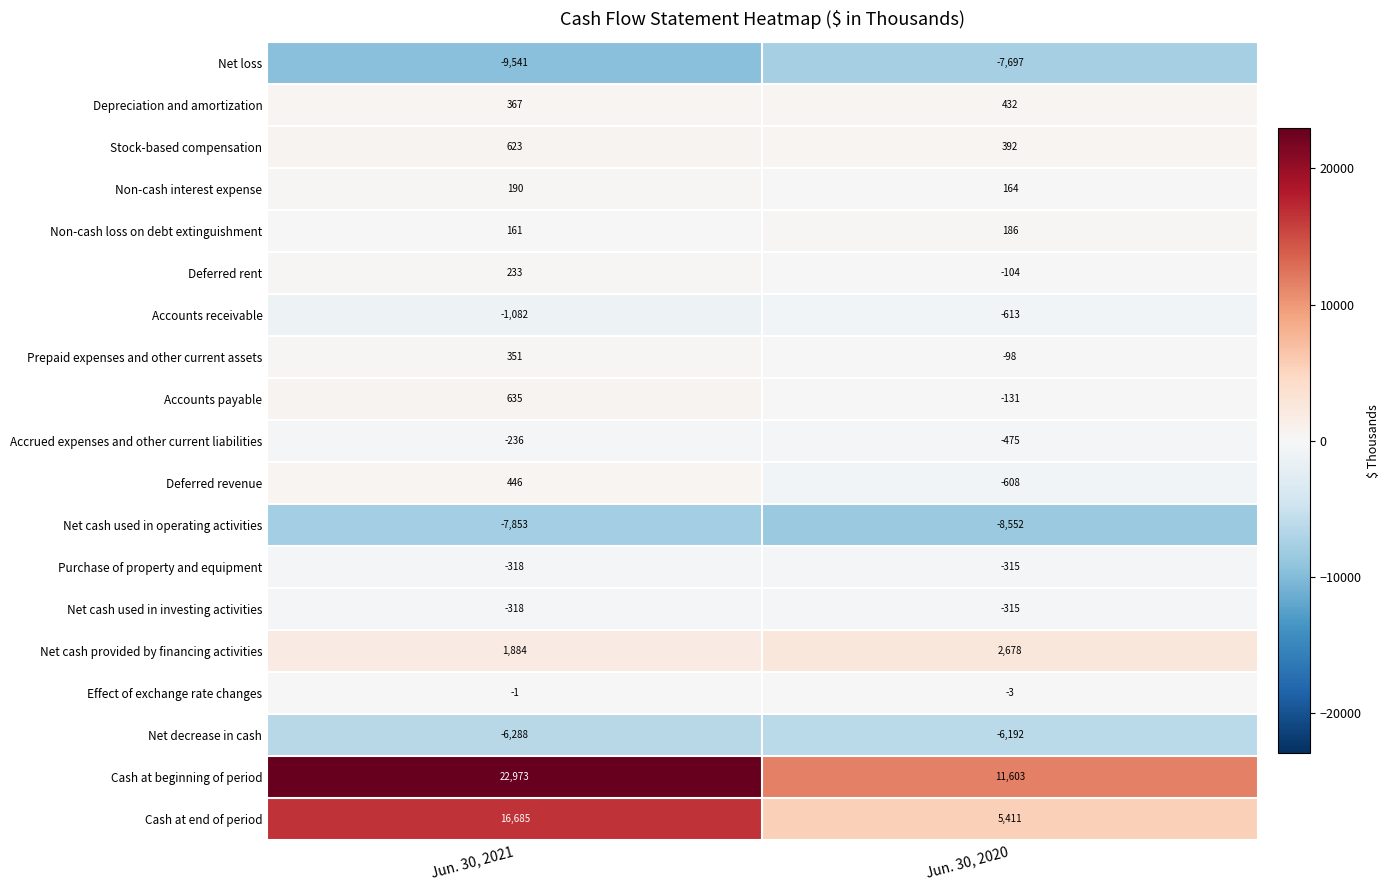

Which label corresponds to the smallest value in the chart?

Jun. 30, 2021